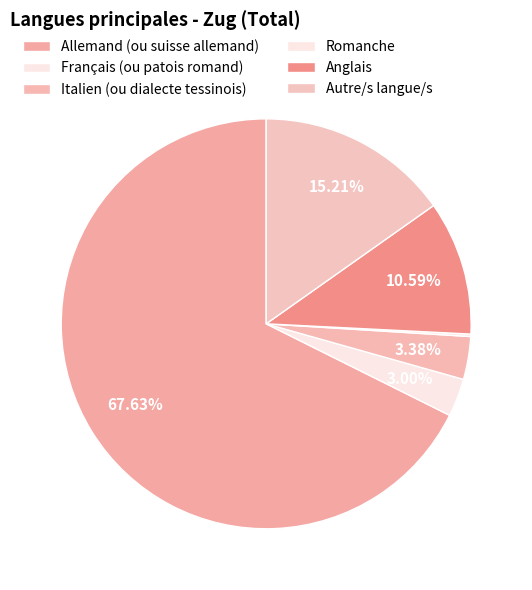

To the nearest percent, what is the difference between the largest and smallest slice percentages?

67%